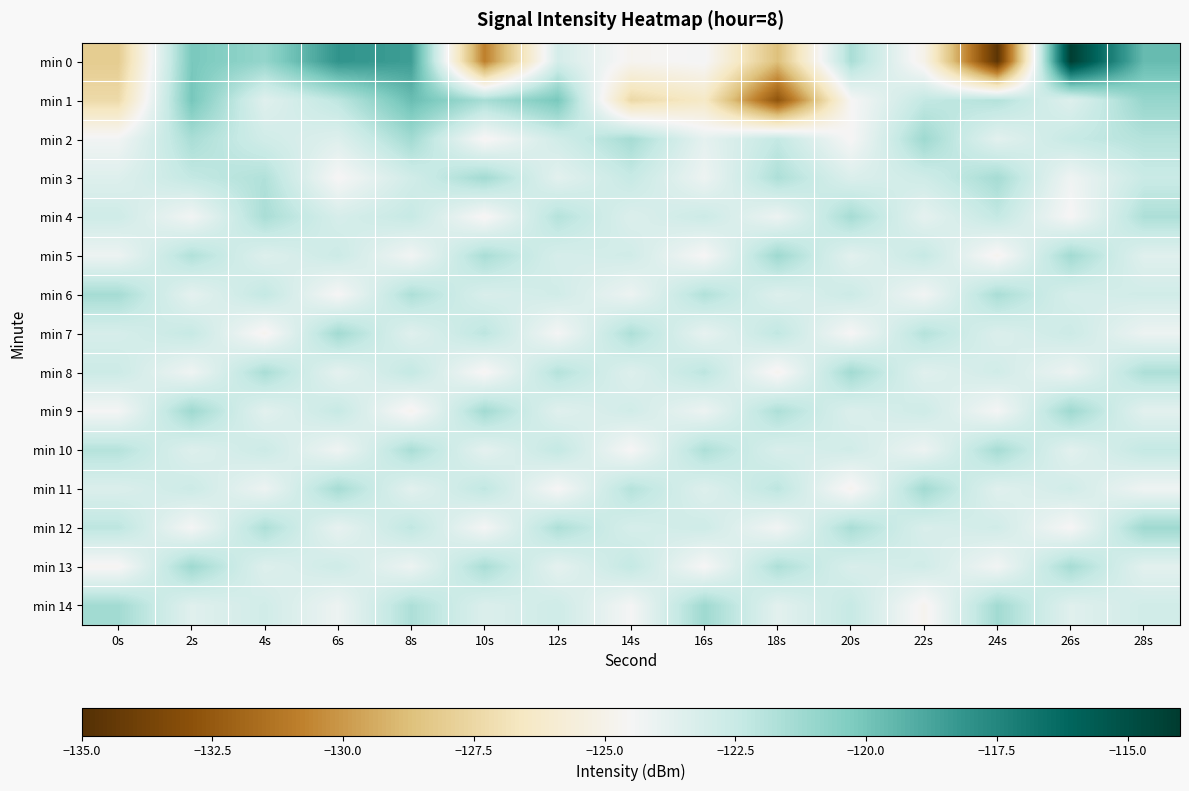

Reading right to left, transcribe all the data shown in this chart.

min 0: 28s=-119.7	26s=-114.1	24s=-134.7	22s=-125.0	20s=-121.6	18s=-128.7	16s=-124.4	14s=-124.8	12s=-123.1	10s=-130.9	8s=-118.5	6s=-118.1	4s=-120.9	2s=-120.1	0s=-128.1
min 1: 28s=-121.0	26s=-123.5	24s=-121.9	22s=-122.3	20s=-124.6	18s=-132.8	16s=-126.4	14s=-127.4	12s=-120.1	10s=-121.5	8s=-119.7	6s=-122.2	4s=-123.5	2s=-120.1	0s=-127.3
min 2: 28s=-121.9	26s=-122.5	24s=-123.7	22s=-121.2	20s=-124.6	18s=-122.3	16s=-123.8	14s=-121.5	12s=-122.9	10s=-124.7	8s=-121.3	6s=-123.5	4s=-122.9	2s=-121.6	0s=-124.3
min 3: 28s=-122.6	26s=-124.2	24s=-121.5	22s=-122.8	20s=-123.3	18s=-121.7	16s=-124.1	14s=-122.5	12s=-123.7	10s=-121.3	8s=-122.9	6s=-124.6	4s=-121.8	2s=-122.3	0s=-123.5
min 4: 28s=-121.7	26s=-124.6	24s=-122.3	22s=-123.8	20s=-121.5	18s=-124.1	16s=-122.7	14s=-123.3	12s=-121.9	10s=-124.7	8s=-122.5	6s=-123.1	4s=-121.6	2s=-124.3	0s=-122.8
min 5: 28s=-123.6	26s=-121.3	24s=-124.8	22s=-122.5	20s=-123.7	18s=-121.2	16s=-124.6	14s=-122.9	12s=-123.1	10s=-121.6	8s=-124.3	6s=-122.7	4s=-123.5	2s=-121.8	0s=-124.1
min 6: 28s=-122.9	26s=-123.1	24s=-121.6	22s=-124.3	20s=-122.7	18s=-123.5	16s=-121.8	14s=-124.1	12s=-122.9	10s=-123.2	8s=-121.7	6s=-124.6	4s=-122.3	2s=-123.8	0s=-121.5
min 7: 28s=-124.1	26s=-122.7	24s=-123.3	22s=-121.9	20s=-124.6	18s=-122.2	16s=-123.9	14s=-121.7	12s=-124.5	10s=-122.1	8s=-123.6	6s=-121.3	4s=-124.8	2s=-122.5	0s=-123.1
min 8: 28s=-121.7	26s=-124.1	24s=-122.9	22s=-123.6	20s=-121.3	18s=-124.8	16s=-122.1	14s=-123.5	12s=-121.9	10s=-124.7	8s=-122.3	6s=-123.8	4s=-121.6	2s=-124.2	0s=-122.7
min 9: 28s=-123.7	26s=-121.2	24s=-124.5	22s=-122.8	20s=-123.3	18s=-121.7	16s=-124.1	14s=-122.9	12s=-123.6	10s=-121.3	8s=-124.8	6s=-122.5	4s=-123.7	2s=-121.2	0s=-124.5
min 10: 28s=-122.3	26s=-123.7	24s=-121.5	22s=-124.1	20s=-122.9	18s=-123.2	16s=-121.7	14s=-124.6	12s=-122.3	10s=-123.8	8s=-121.6	6s=-124.2	4s=-122.7	2s=-123.5	0s=-121.9
min 11: 28s=-124.2	26s=-122.9	24s=-123.6	22s=-121.3	20s=-124.8	18s=-122.1	16s=-123.5	14s=-121.9	12s=-124.6	10s=-122.2	8s=-123.7	6s=-121.5	4s=-124.1	2s=-122.7	0s=-123.3
min 12: 28s=-121.2	26s=-124.6	24s=-122.9	22s=-123.2	20s=-121.6	18s=-124.3	16s=-122.8	14s=-123.1	12s=-121.7	10s=-124.5	8s=-122.2	6s=-123.9	4s=-121.7	2s=-124.5	0s=-122.1
min 13: 28s=-123.7	26s=-121.5	24s=-124.3	22s=-122.9	20s=-123.2	18s=-121.7	16s=-124.6	14s=-122.3	12s=-123.8	10s=-121.6	8s=-124.1	6s=-122.8	4s=-123.5	2s=-121.2	0s=-124.7
min 14: 28s=-122.9	26s=-123.6	24s=-121.3	22s=-124.8	20s=-122.5	18s=-123.7	16s=-121.2	14s=-124.5	12s=-122.8	10s=-123.3	8s=-121.7	6s=-124.1	4s=-122.9	2s=-123.6	0s=-121.3